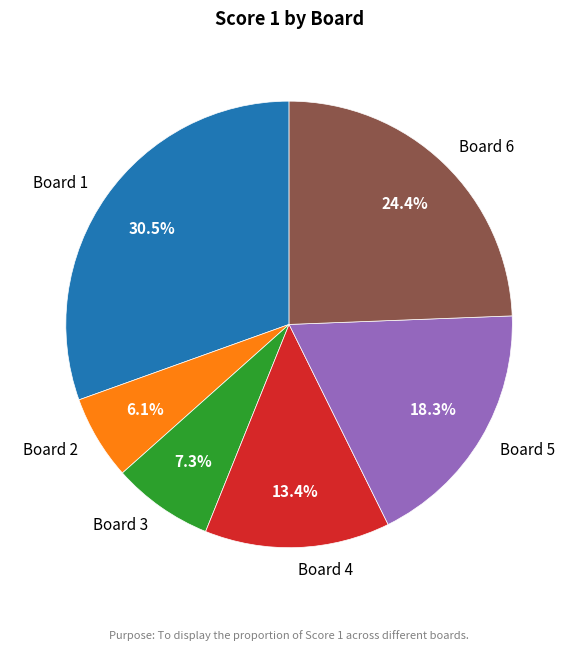

The Board 5 slice represents 26% of the pie. True or false?

False